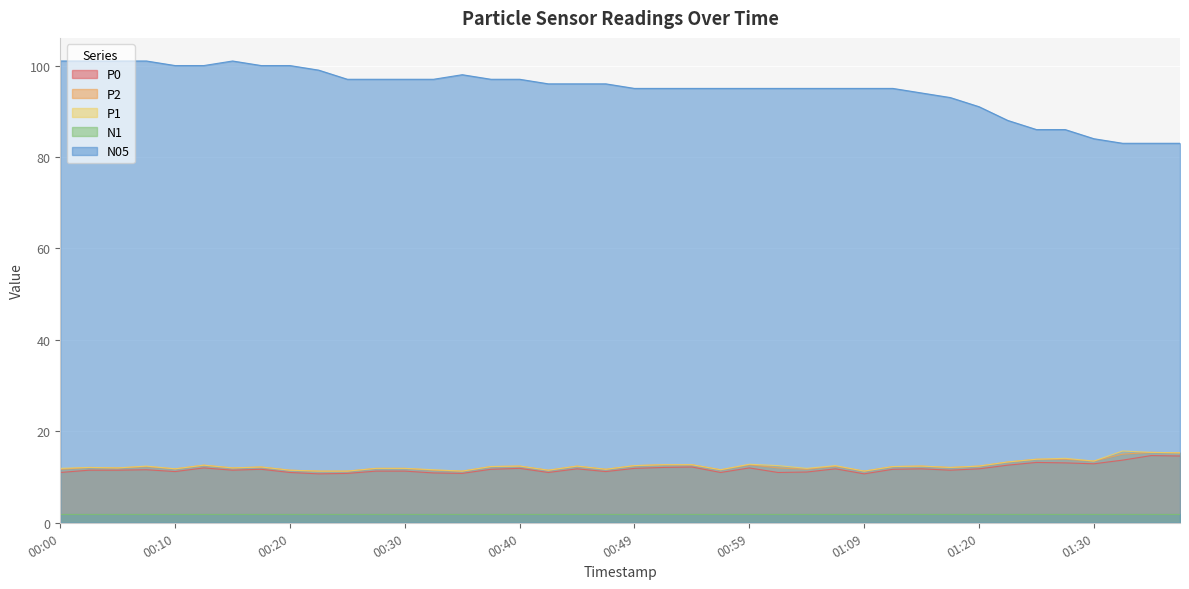

At which category does the chart reach its minimum across all series?

00:22